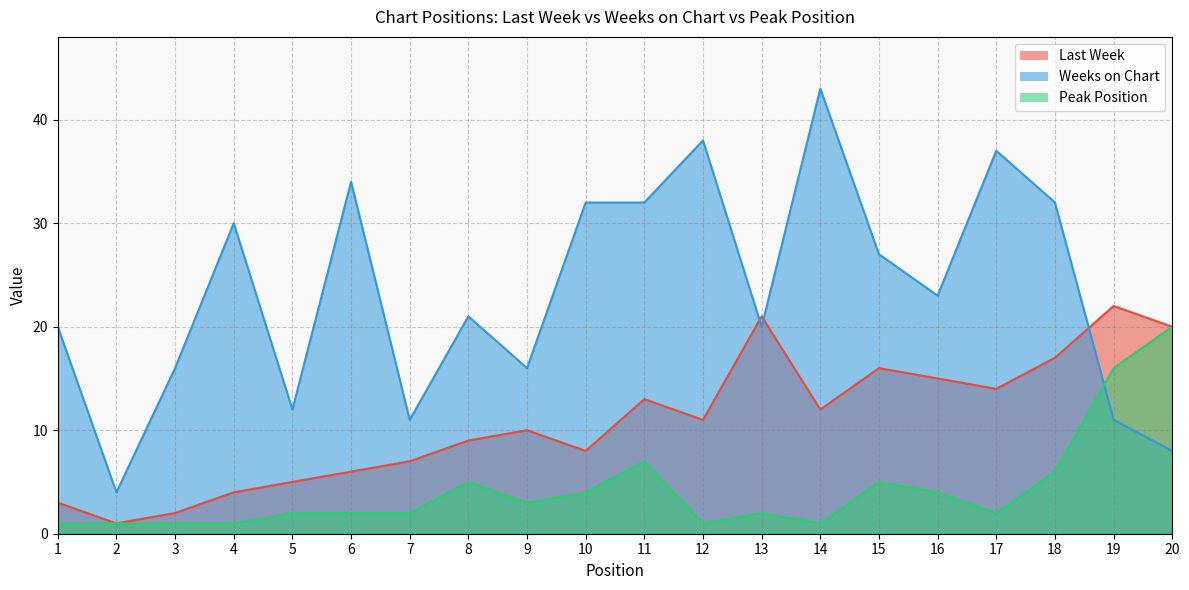

Rank the categories by Weeks on Chart value from lowest to highest.

2, 20, 7, 19, 5, 3, 9, 1, 13, 8, 16, 15, 4, 10, 11, 18, 6, 17, 12, 14